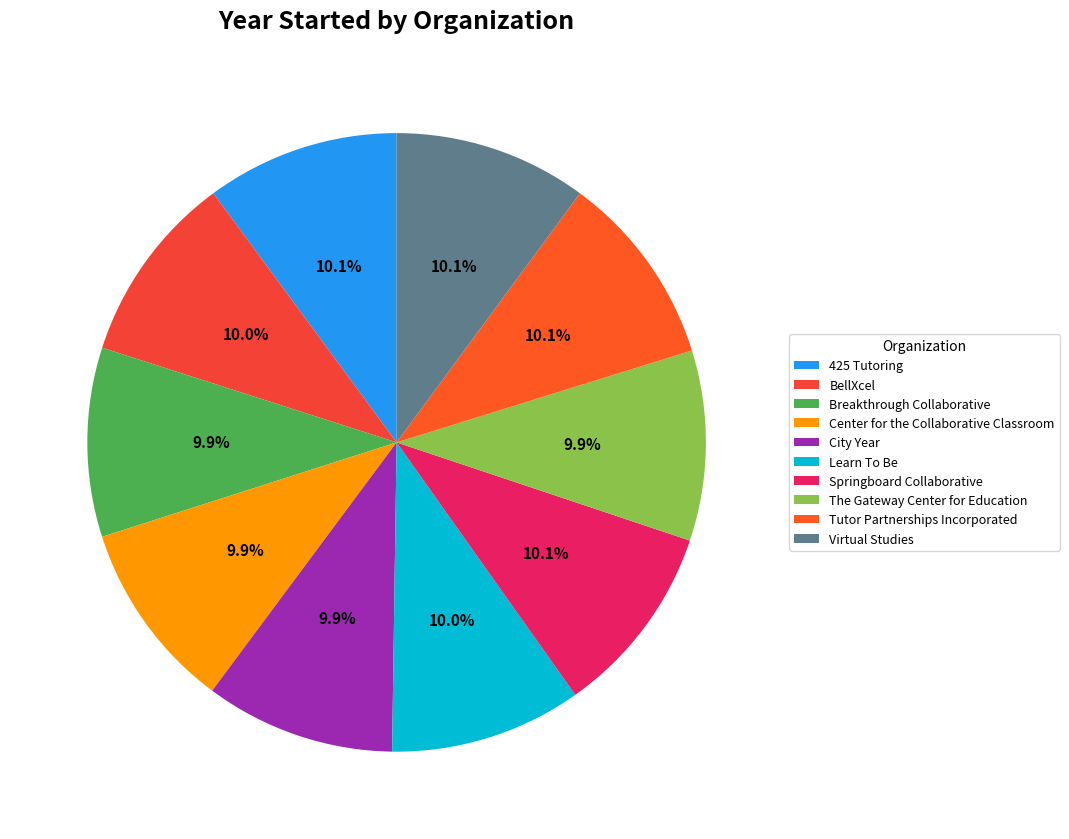

True or false: Springboard Collaborative accounts for 15% of the total.

False